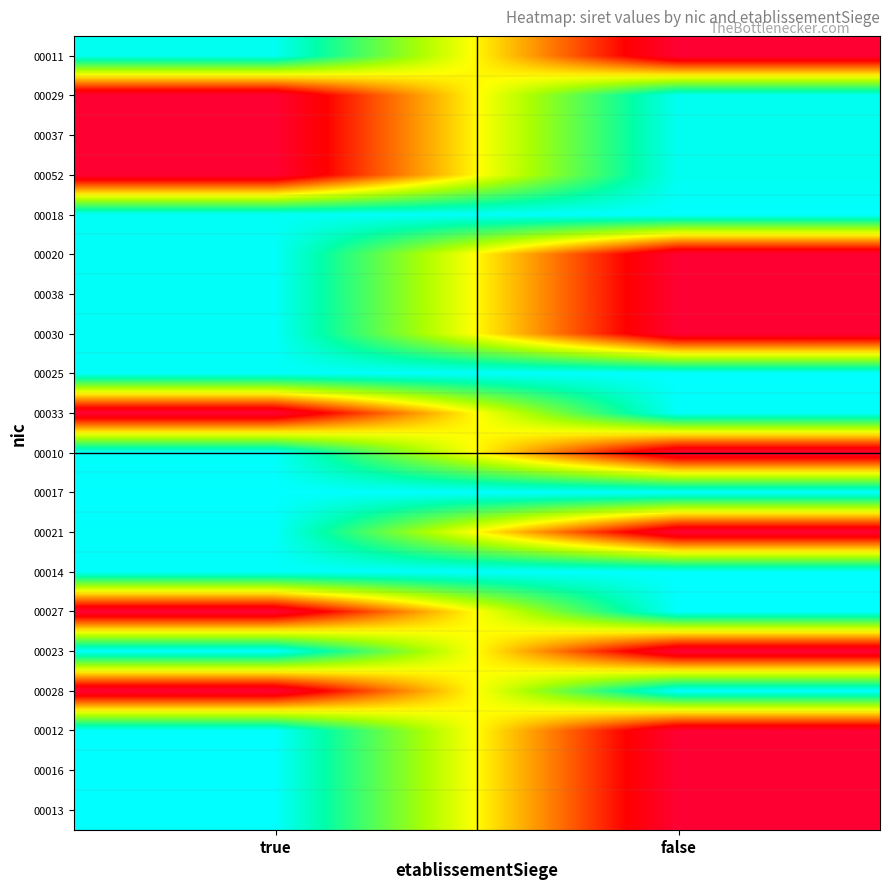

At which category does the chart reach its peak across all series?

false